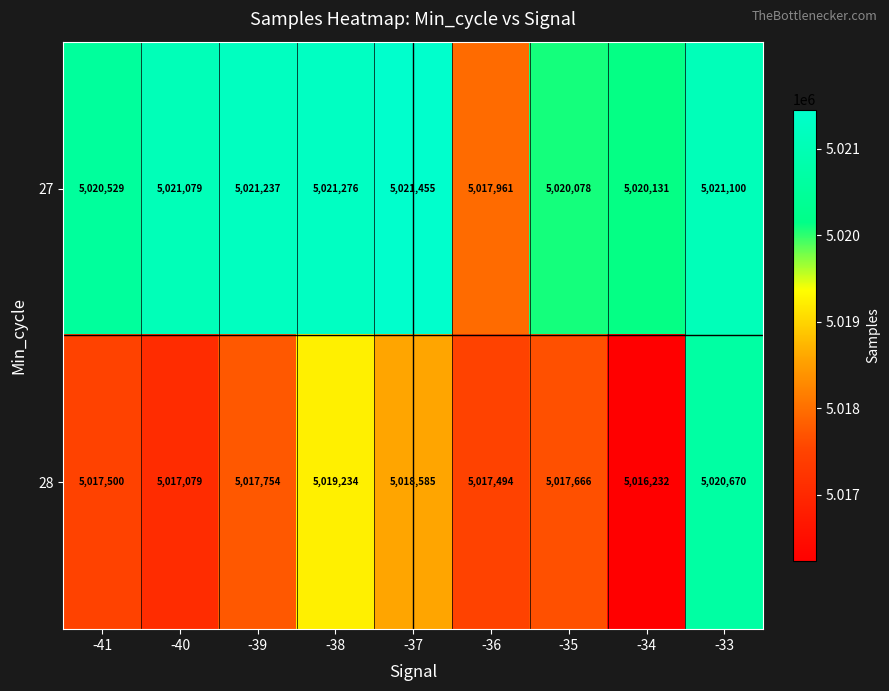

At which category is the sum across all series the highest?

-33